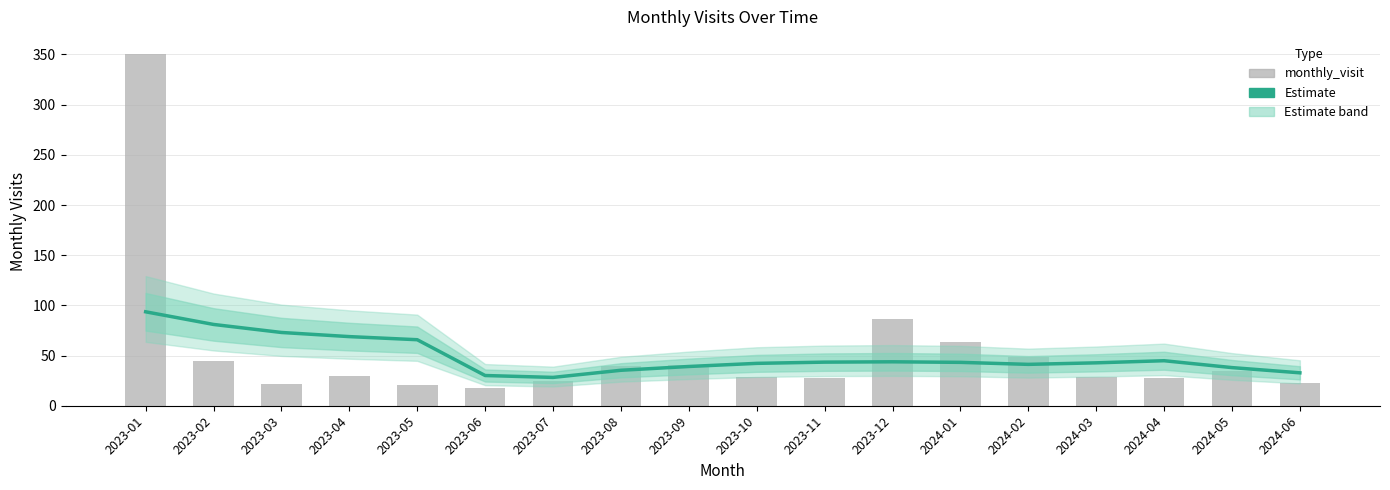

What is the label of the 4th bar from the left?

2023-04